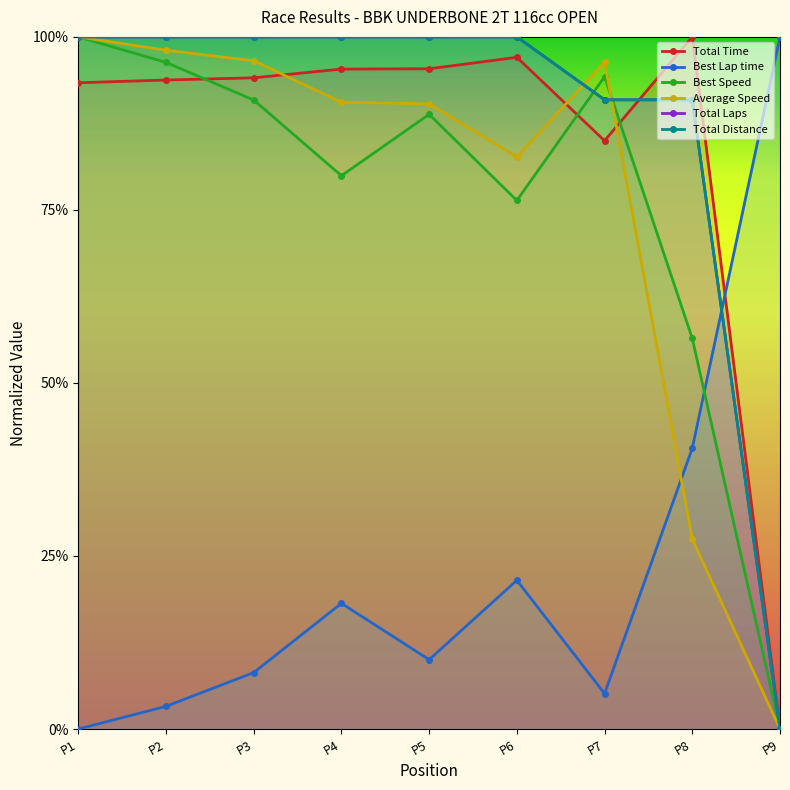

What is the spread (max minus min) of values at P4?

0.8